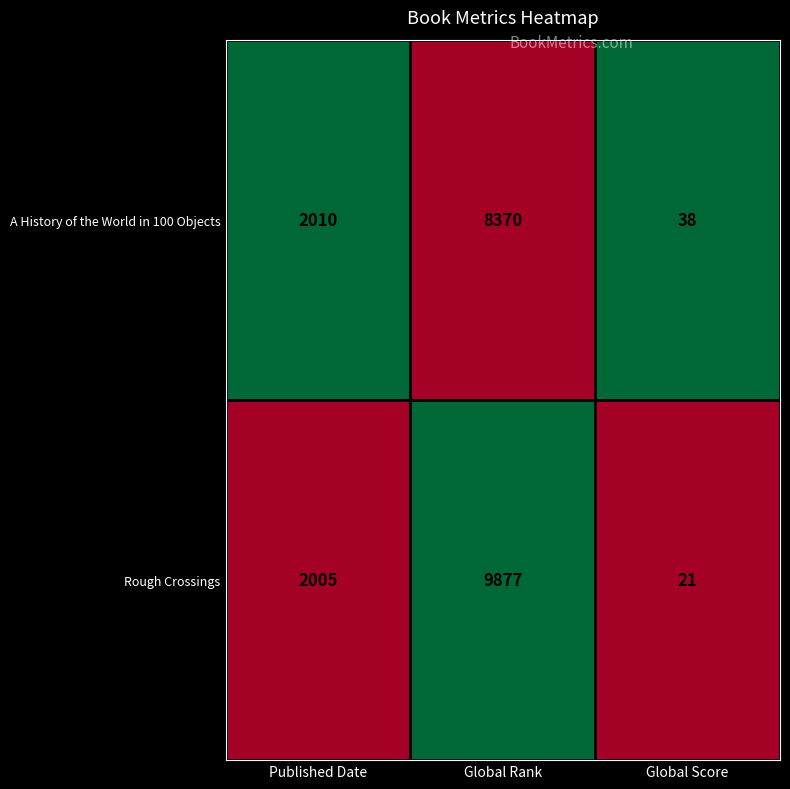

What is the total value across all series at Global Score?

59